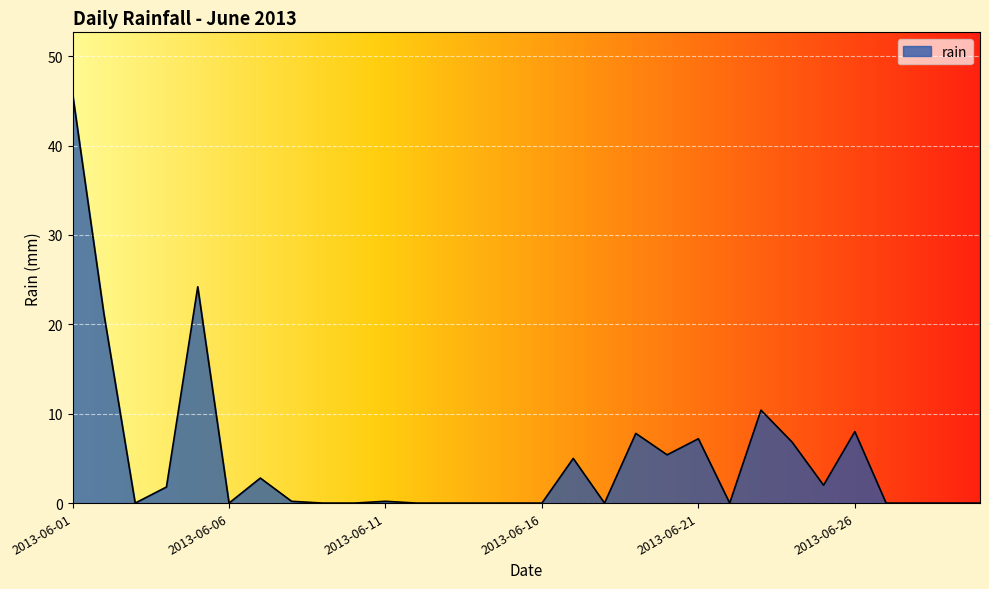

How many lines are shown in the chart?

1